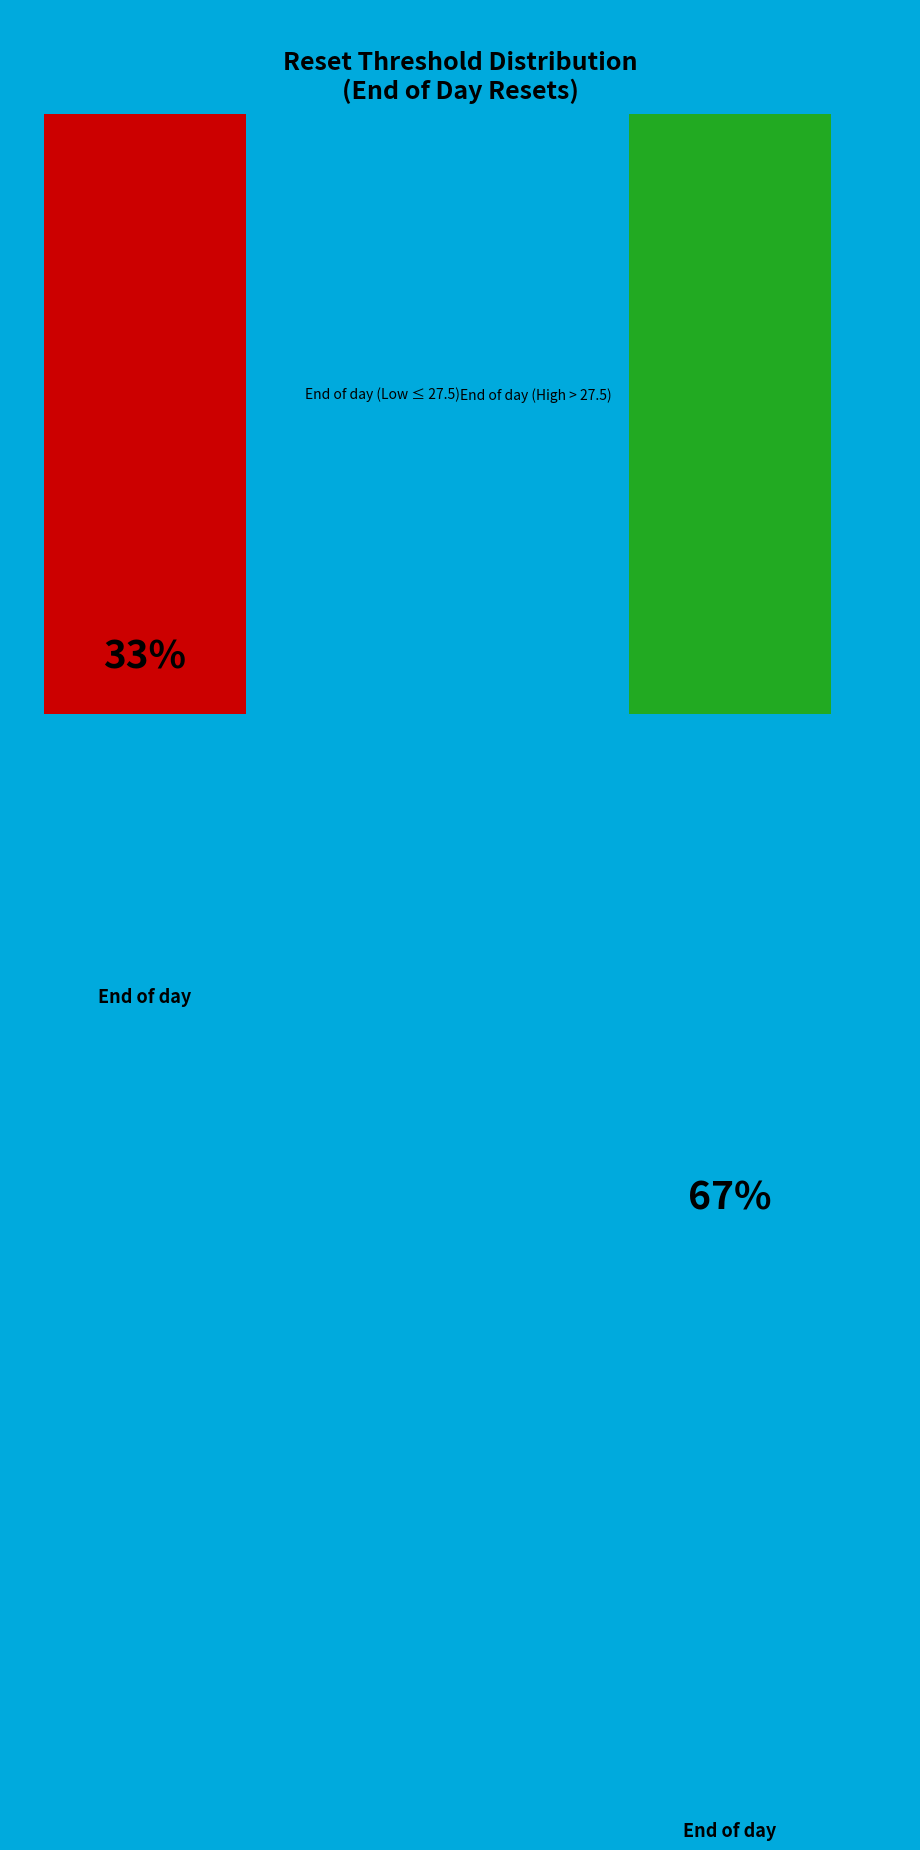

Rank the categories by value from lowest to highest.

End of day (Low ≤ 27.5), End of day (High > 27.5)